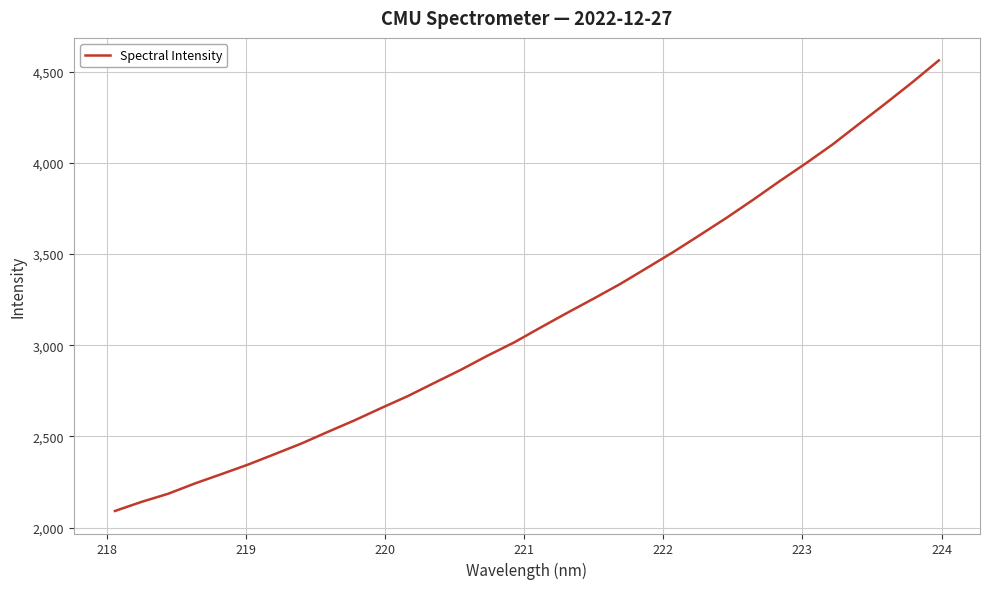

What is the minimum value shown in the chart?

2091.4